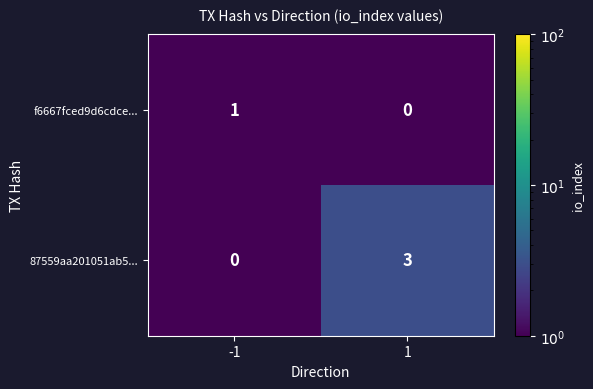

List the series in order of their overall mean, highest first.

87559aa201051ab5..., f6667fced9d6cdce...